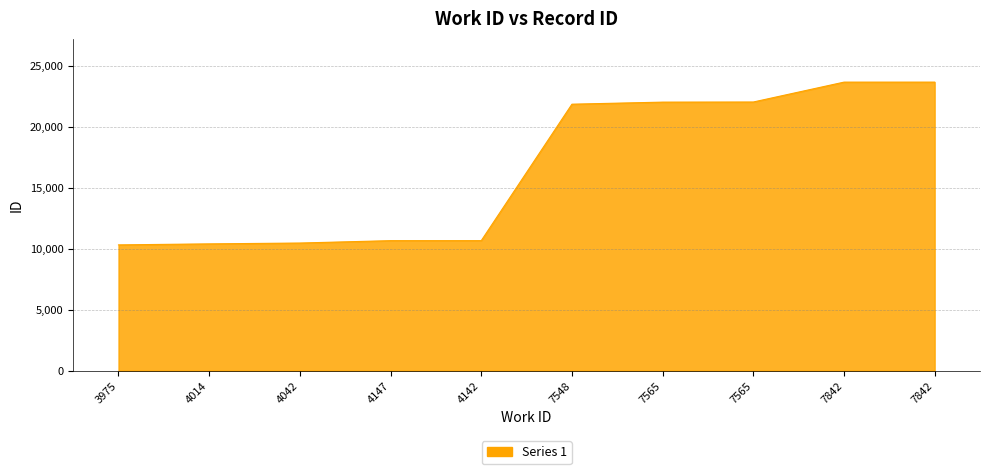

How many lines are shown in the chart?

1